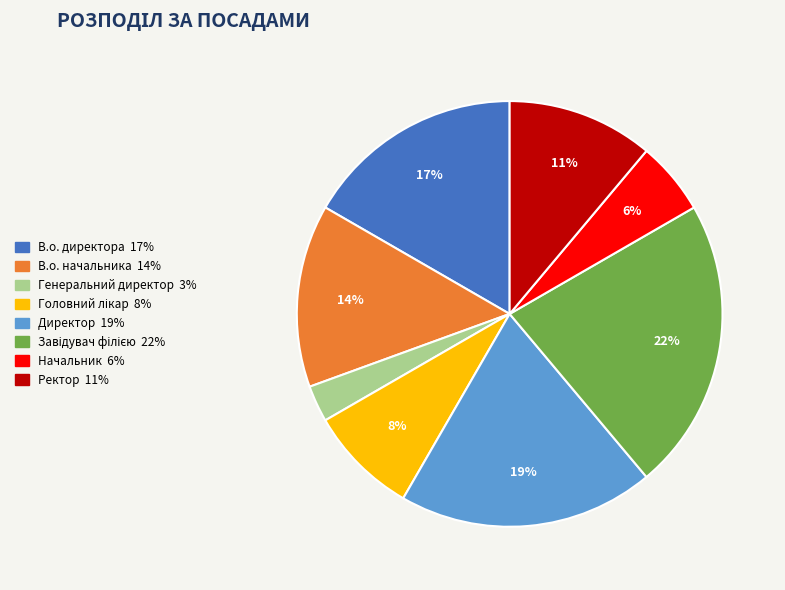

How many segments does this pie chart have?

8